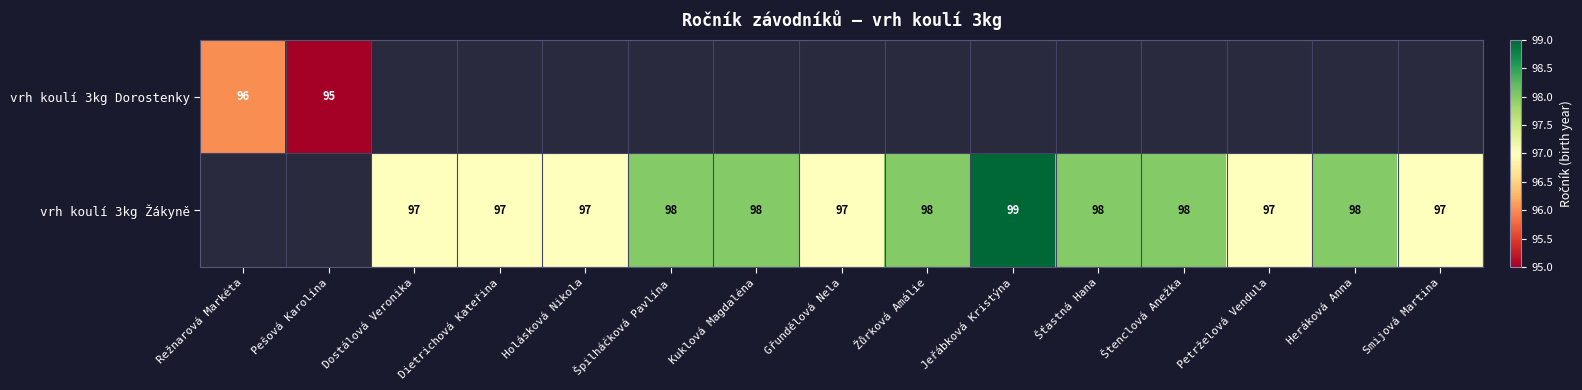

The value of vrh koulí 3kg Žákyně at Štenclová Anežka is 98. True or false?

True